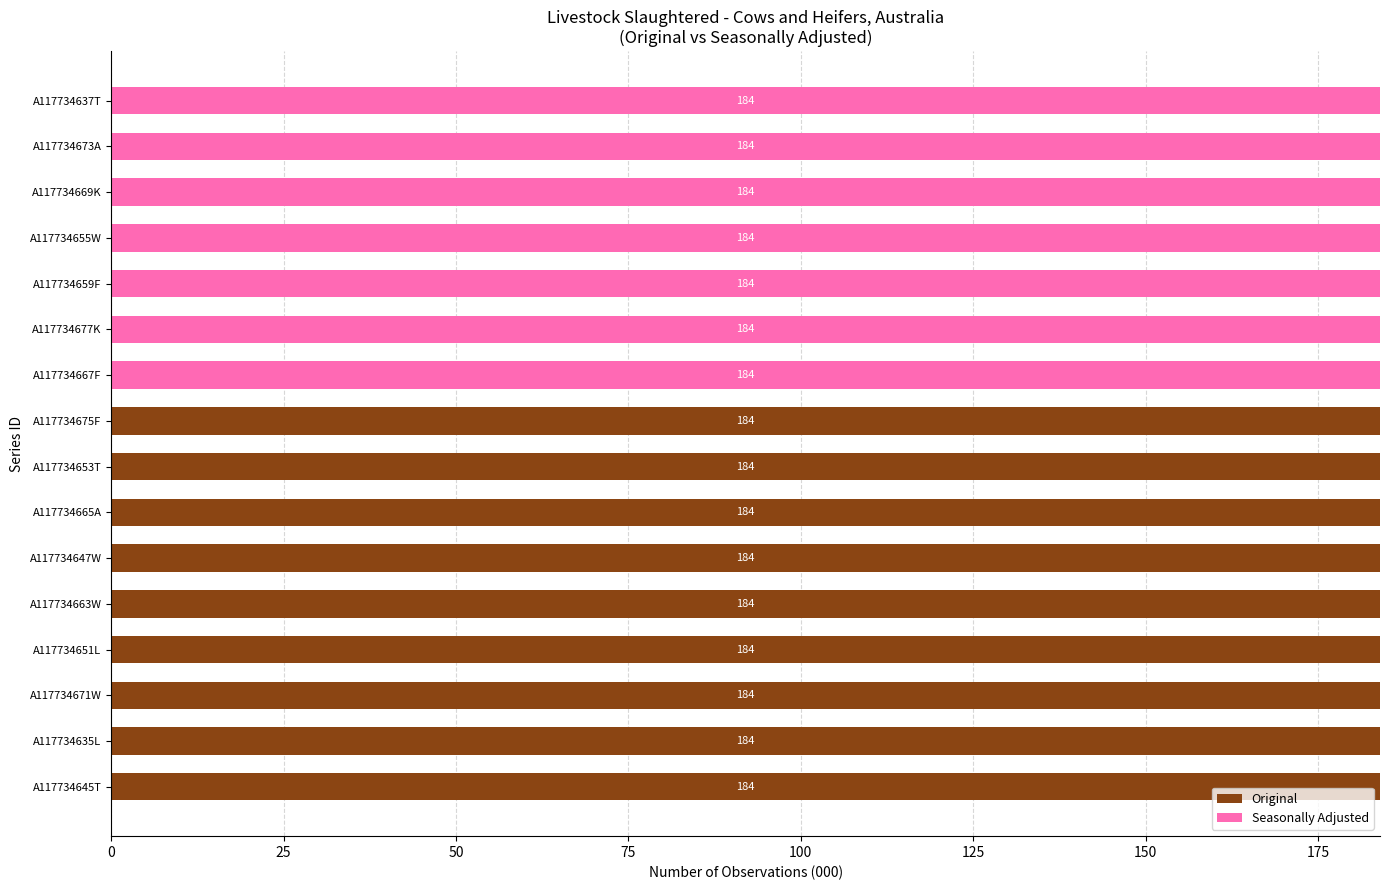

What is the sum of the Original values at A117734635L and A117734671W?

368